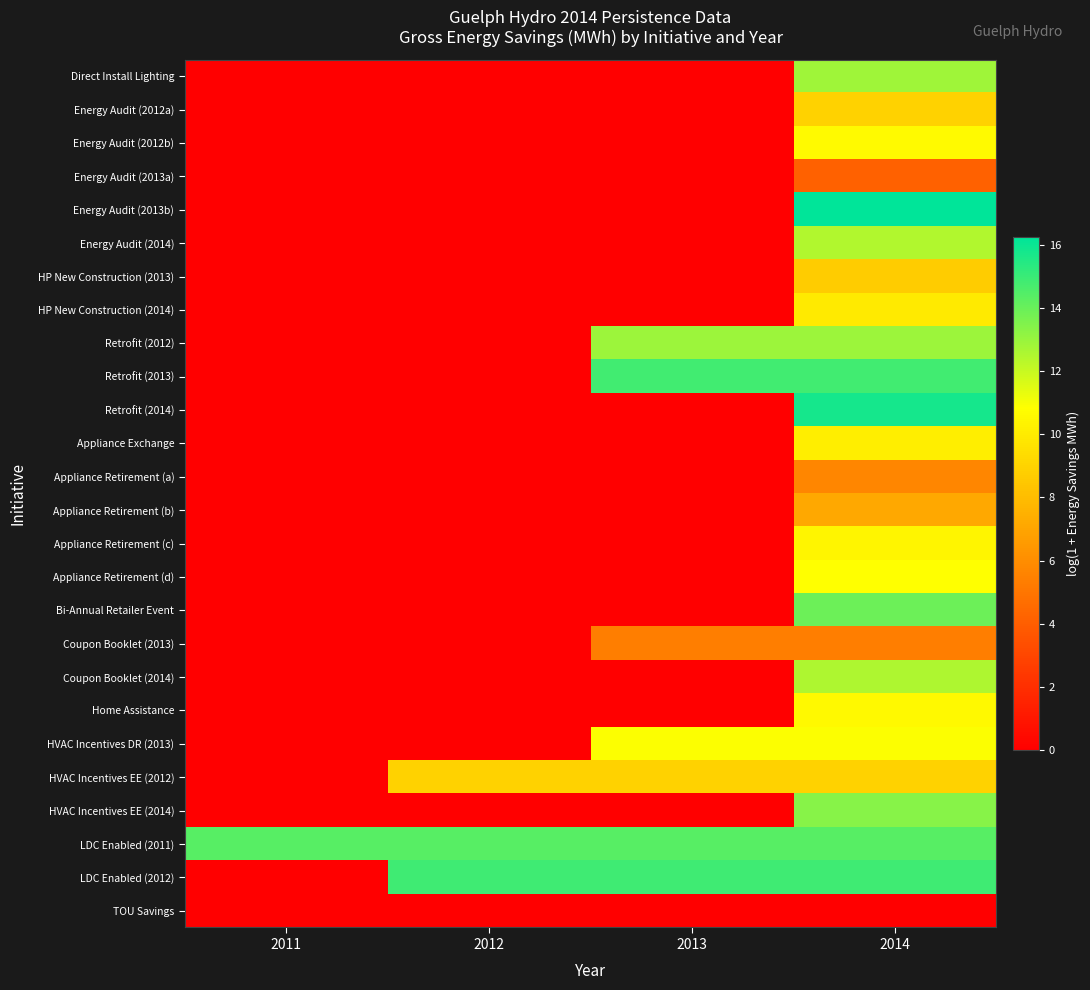

Which series changed the most between 2011 and 2014?

Energy Audit (2013b)